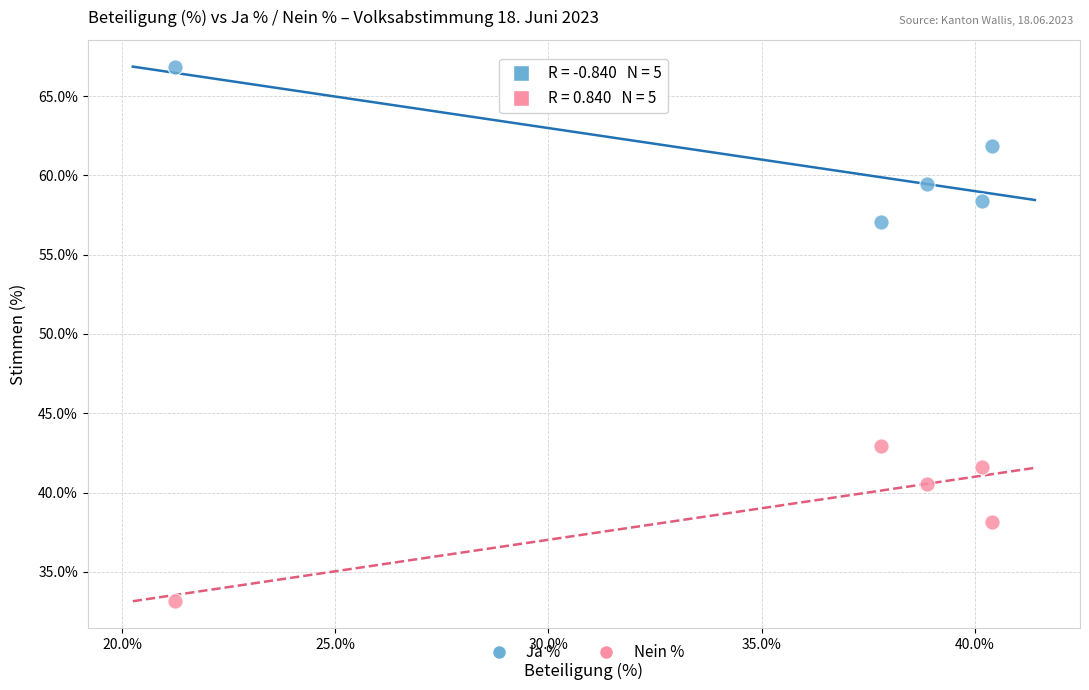

In the Ja % series, what Y value is closest to 61?

61.8